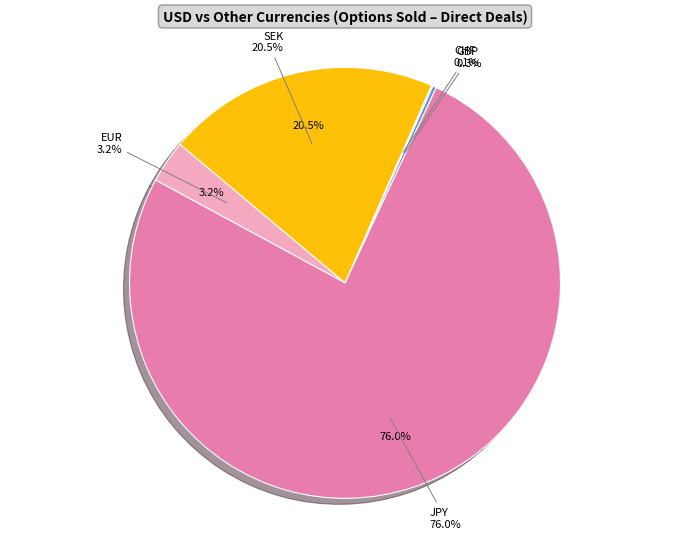

Between EUR and SEK, which is larger?

SEK